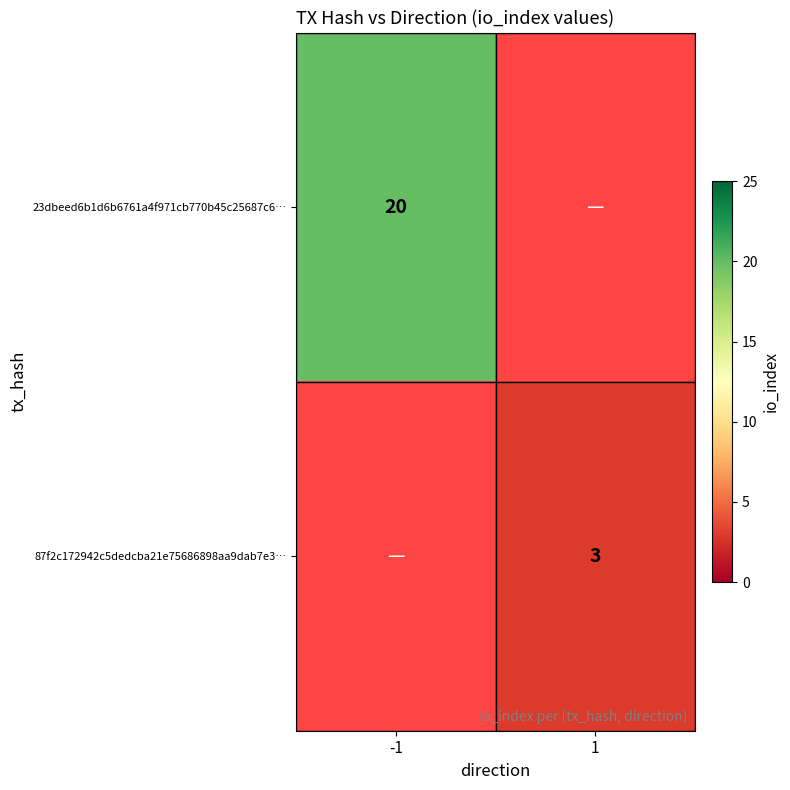

Is it true that 23dbeed6b1d6b6761a4f971cb770b45c25687c6… equals 20 at -1?

True